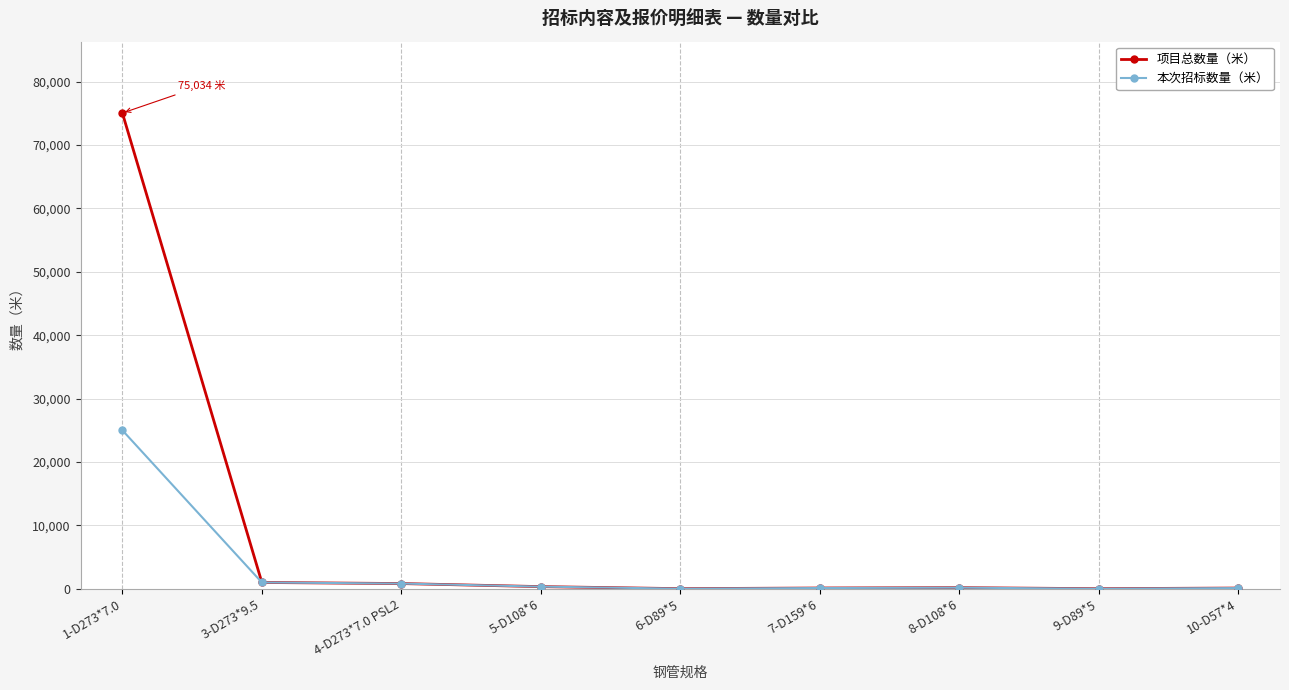

Count the number of categories in the chart.

9